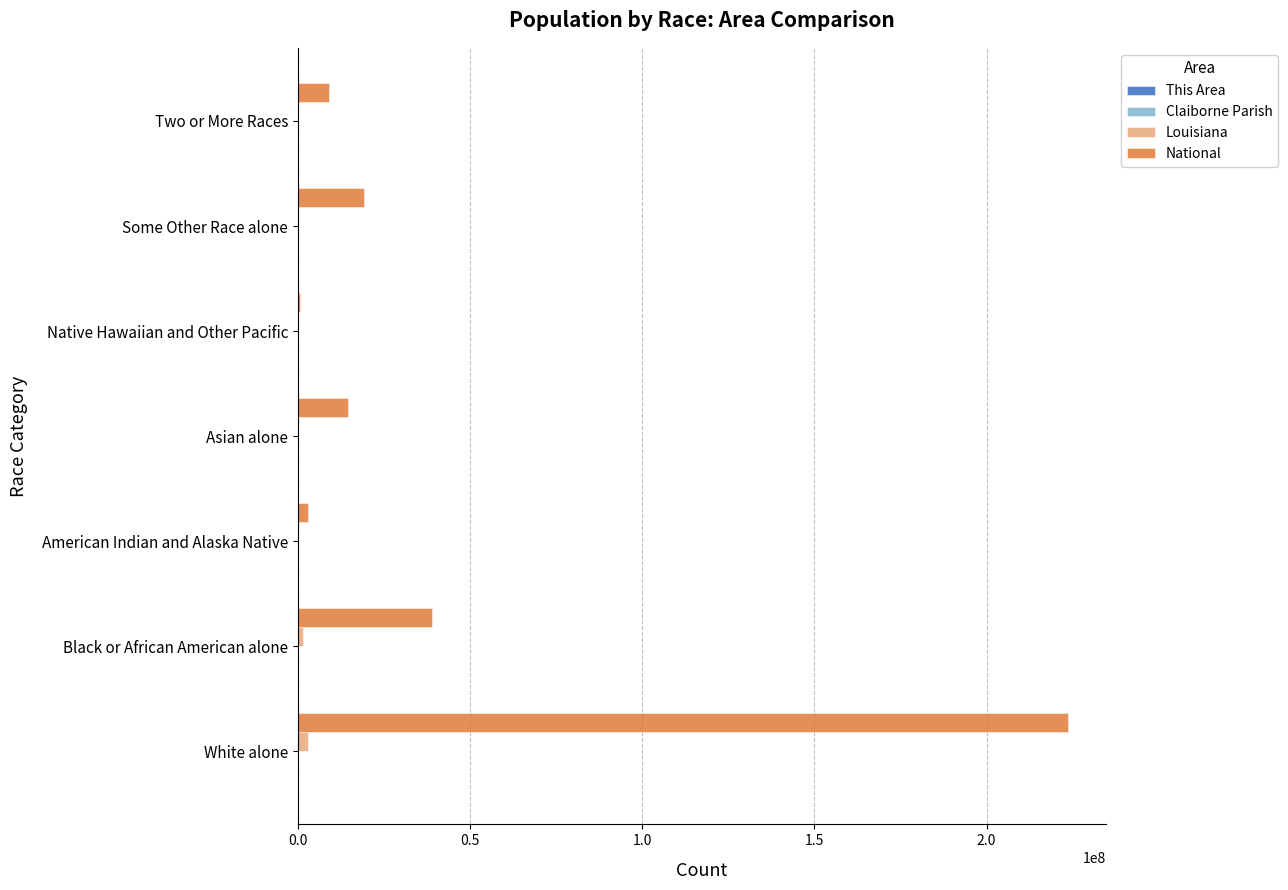

Is it true that National equals 9816846 at Black or African American alone?

False